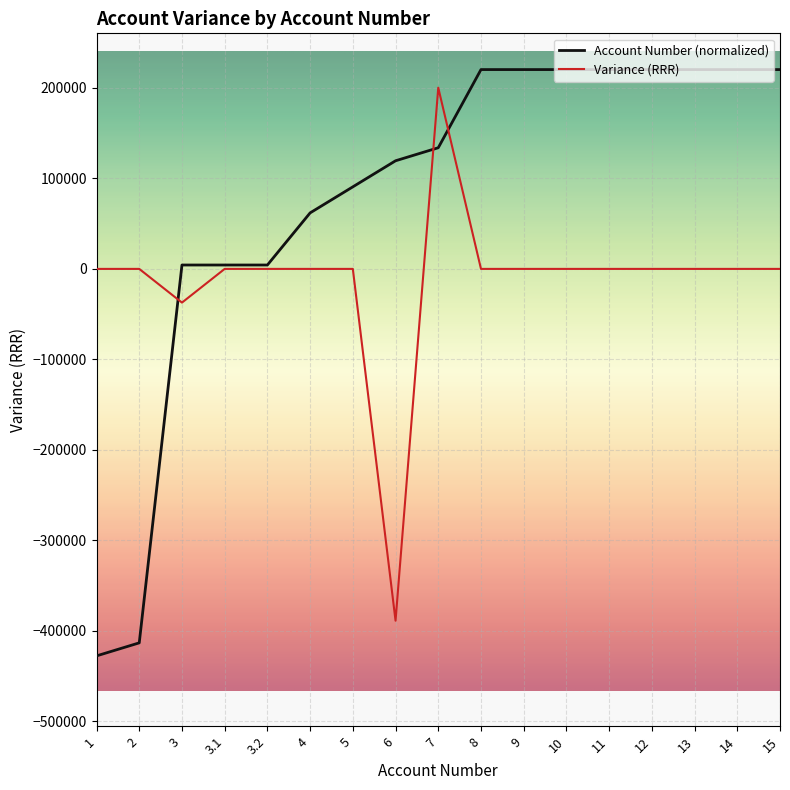

What is the total value across all series at 6?

-269213.3